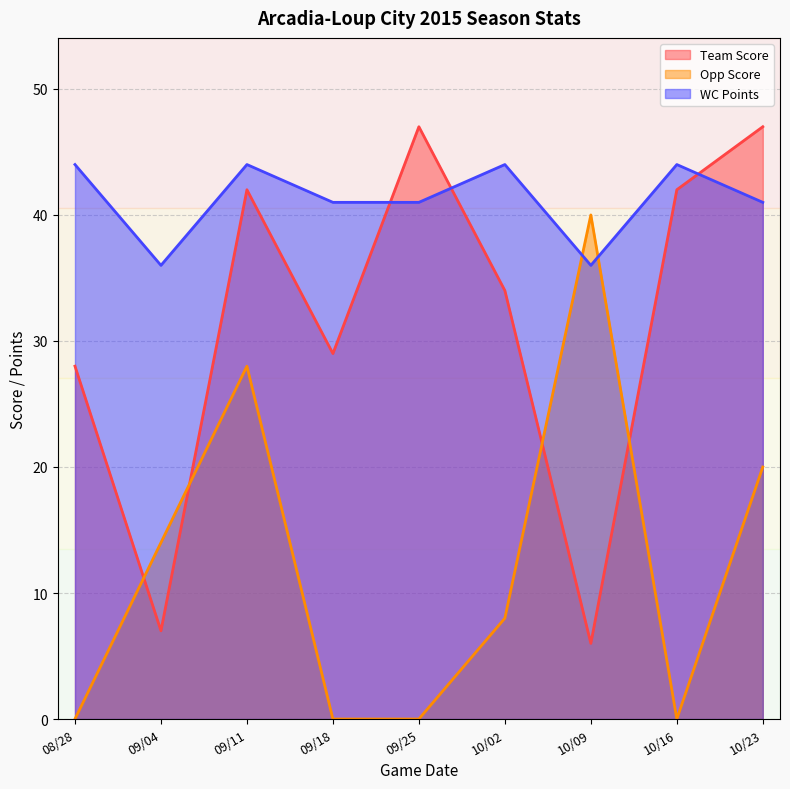

What position from the right is 09/04?

8